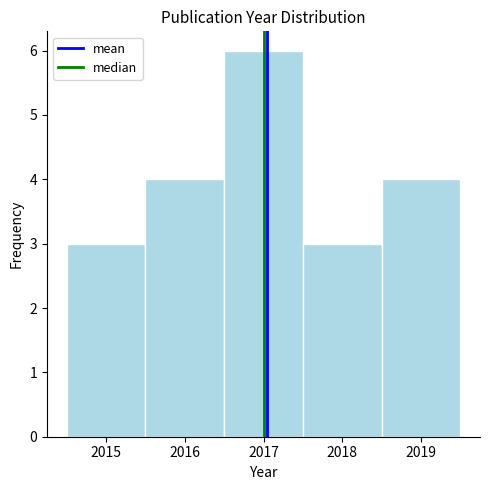

Reading left to right, list every bar in this chart as the range it spans on the x-axis followed by its height. The values are not printed on the chart, so give them approximately, as read against the axis.

2014.5 to 2015.5: 3
2015.5 to 2016.5: 4
2016.5 to 2017.5: 6
2017.5 to 2018.5: 3
2018.5 to 2019.5: 4